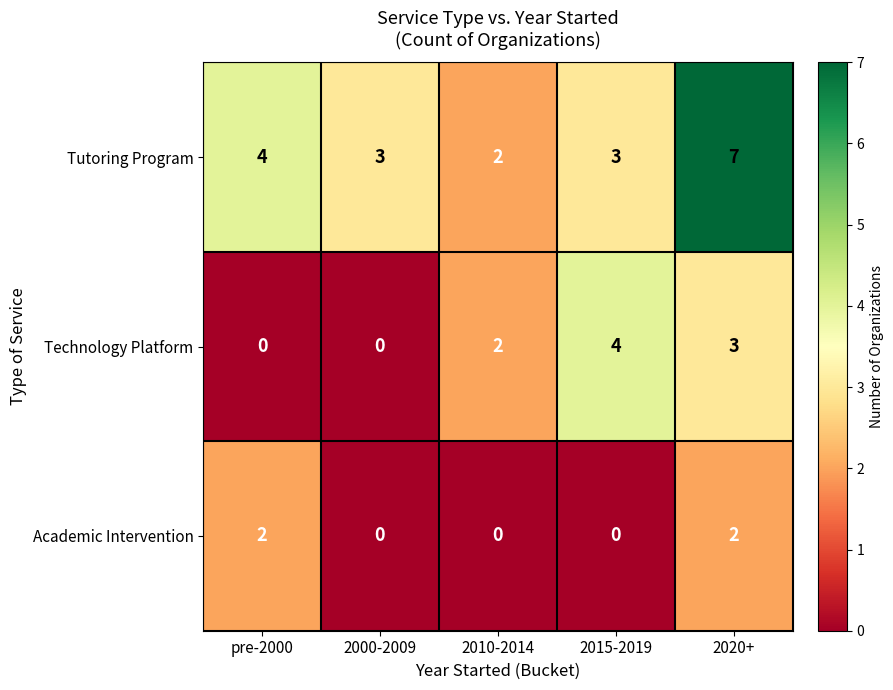

What is the approximate value of Technology Platform at 2020+?

3